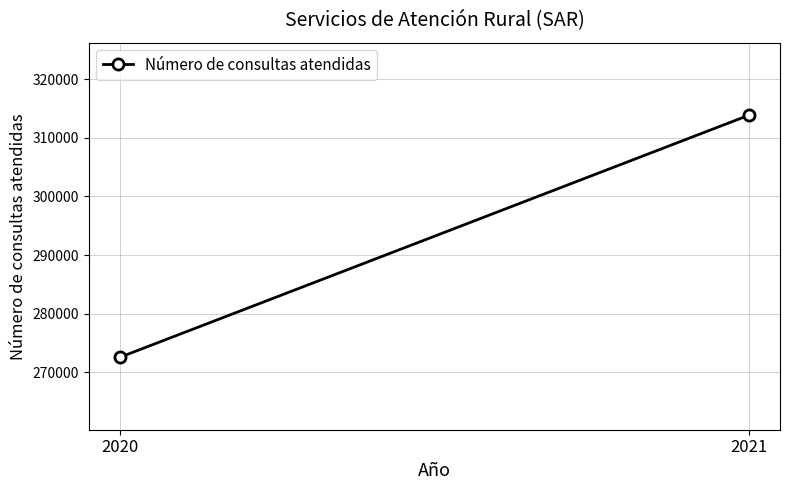

What is the change in value from 2020 to 2021?

+41251